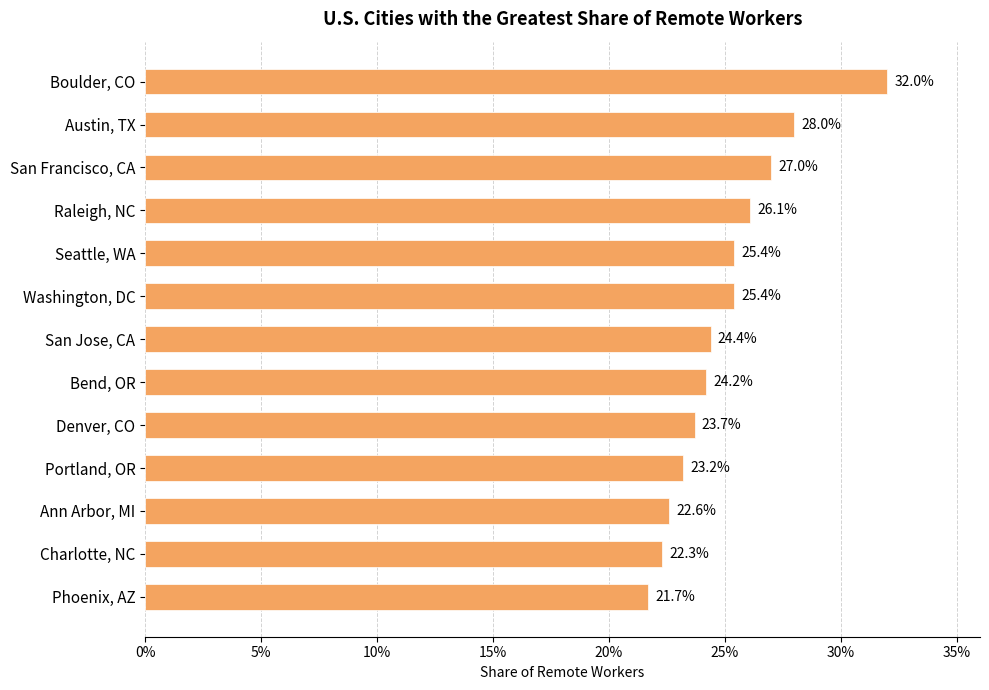

Are the bars horizontal?

Yes